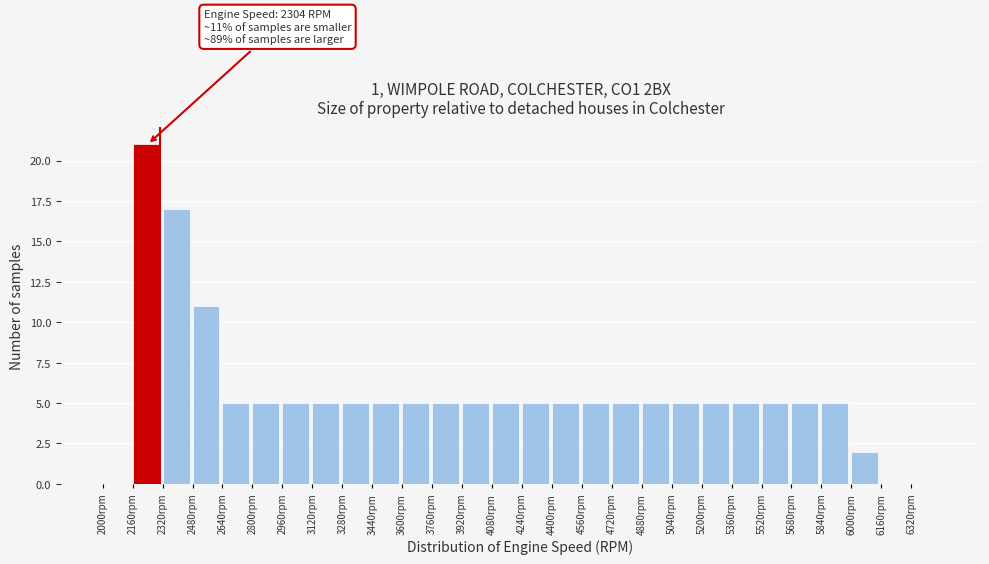

Which range on the x-axis has the tallest bar?

2160 to 2320